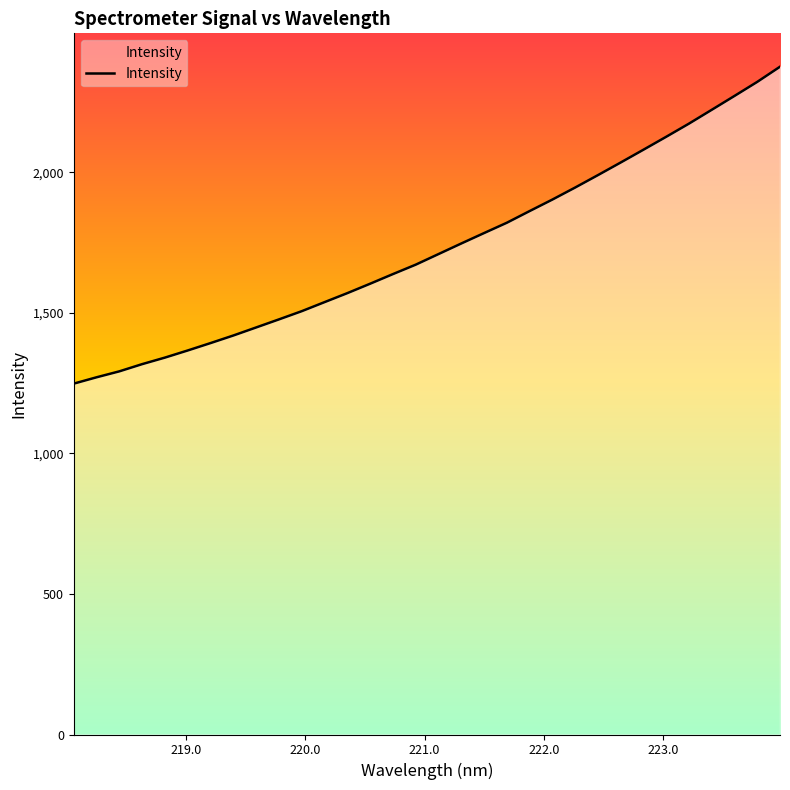

What is the maximum value shown in the chart?

2375.6